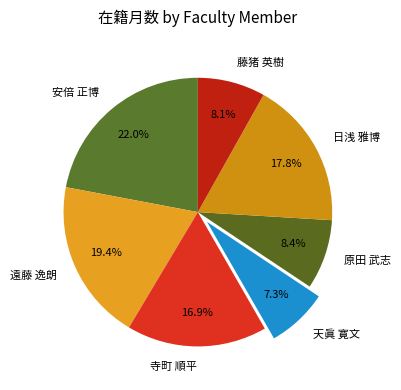

What is the largest slice in the pie chart?

安倍 正博